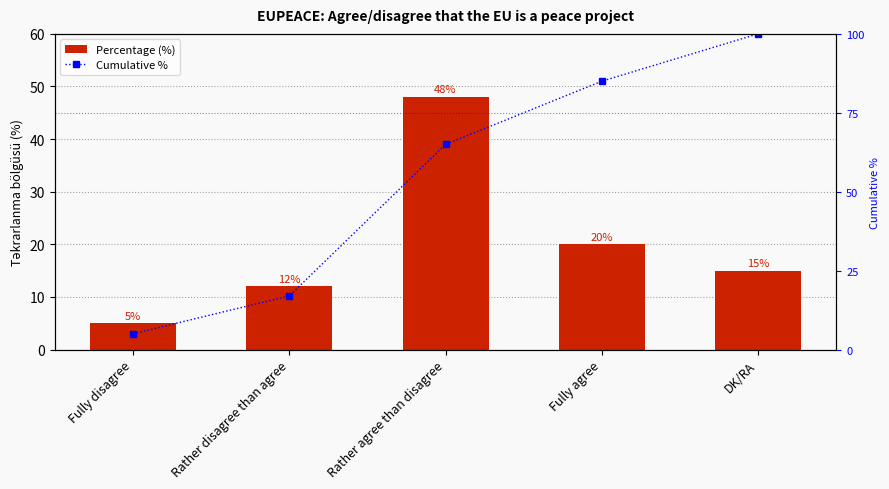

Reading left to right, extract all data points from this chart.

Percentage (%): Fully disagree=5	Rather disagree than agree=12	Rather agree than disagree=48	Fully agree=20	DK/RA=15
Cumulative %: Fully disagree=5	Rather disagree than agree=17	Rather agree than disagree=65	Fully agree=85	DK/RA=100